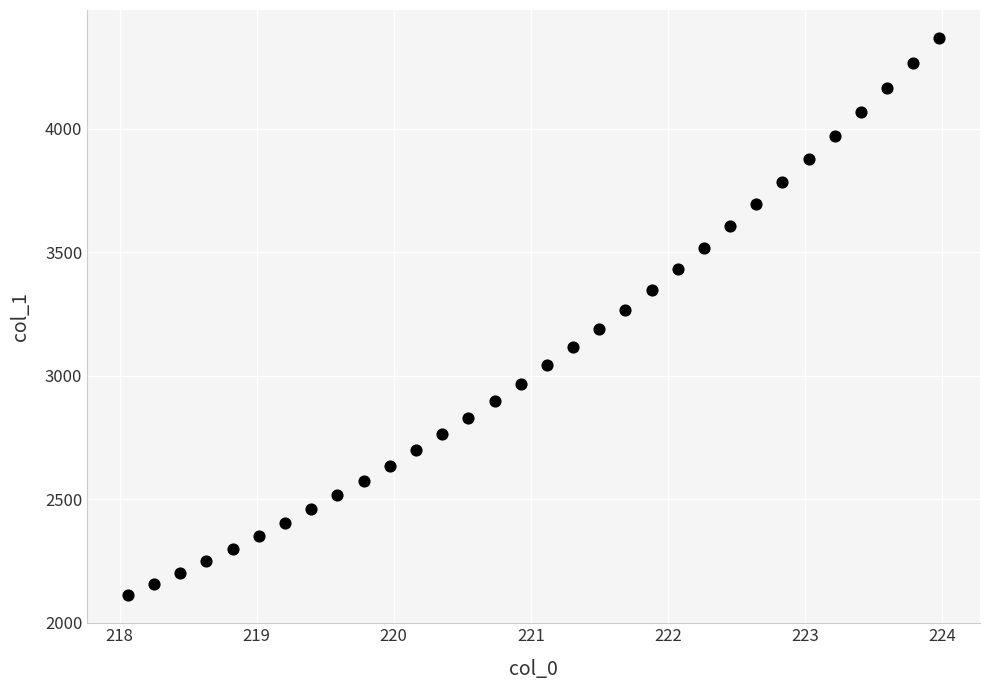

What is the range of X values (max minus min)?

5.9